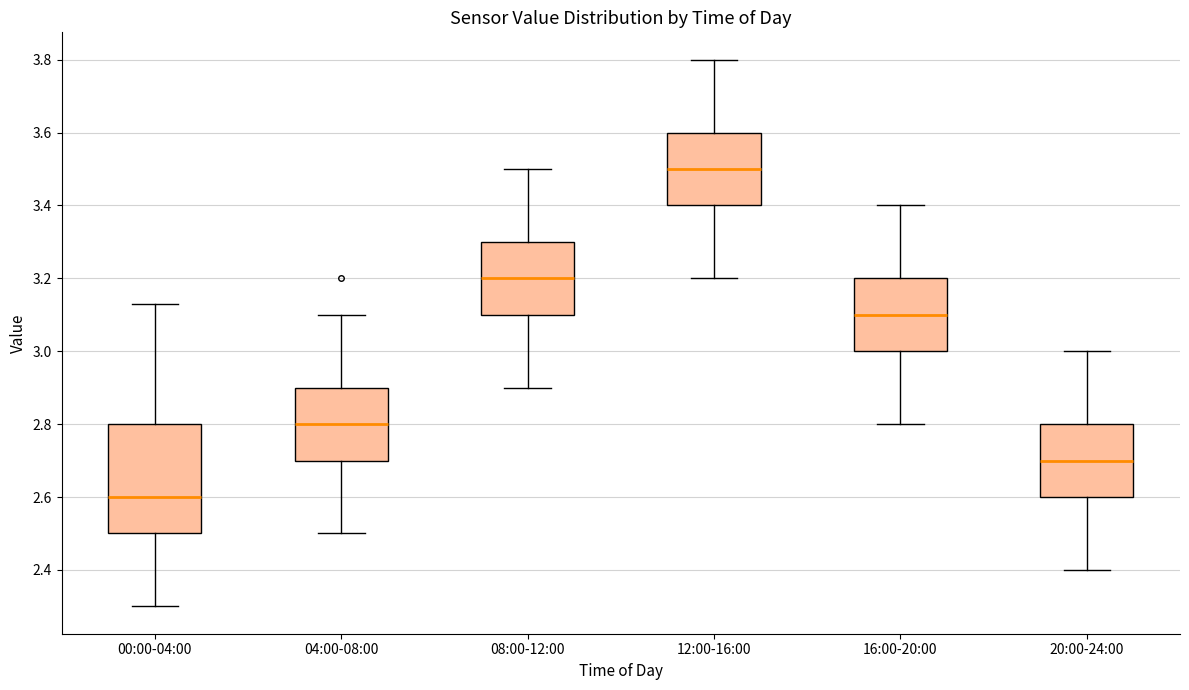

Which box's median line is the lowest?

00:00-04:00